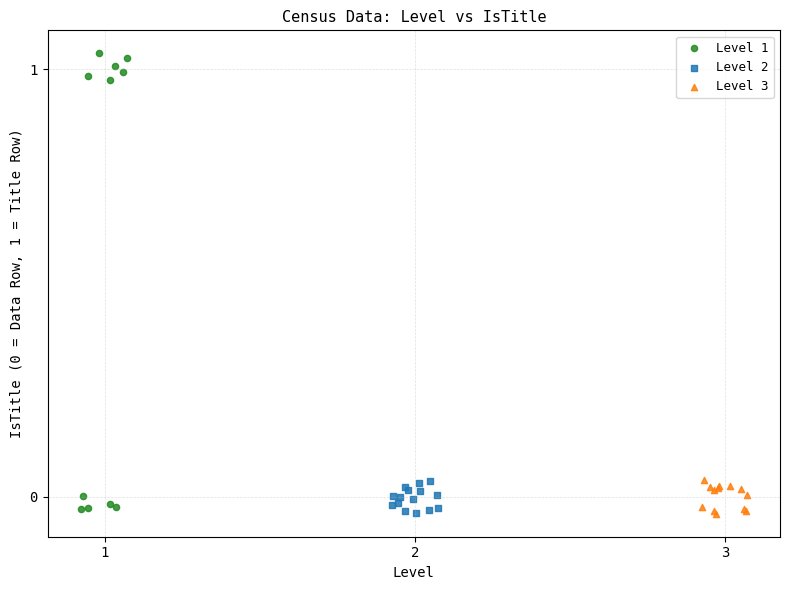

Which series has the largest Y range (max minus min)?

Level 1